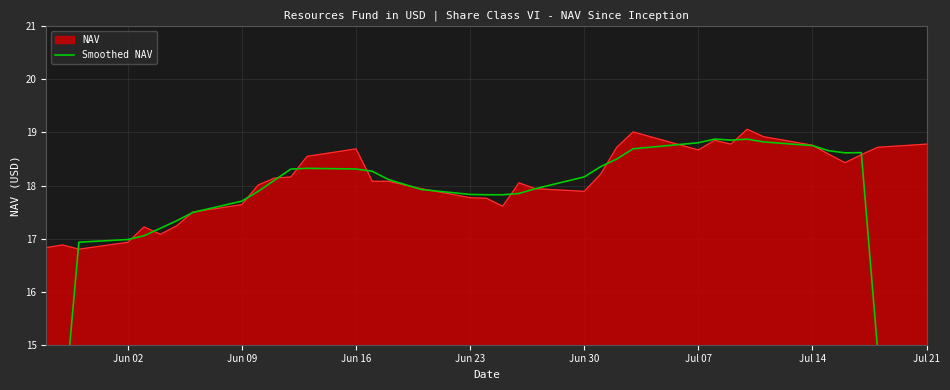

The value of NAV at Jun 16 is 12.8. True or false?

False